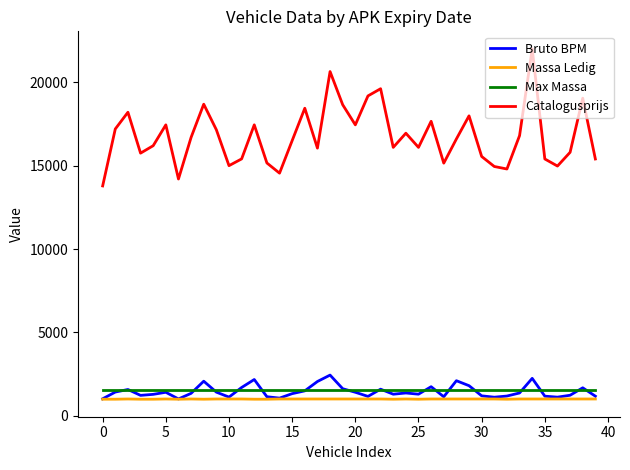

True or false: Catalogusprijs and Max Massa cross at least once.

False